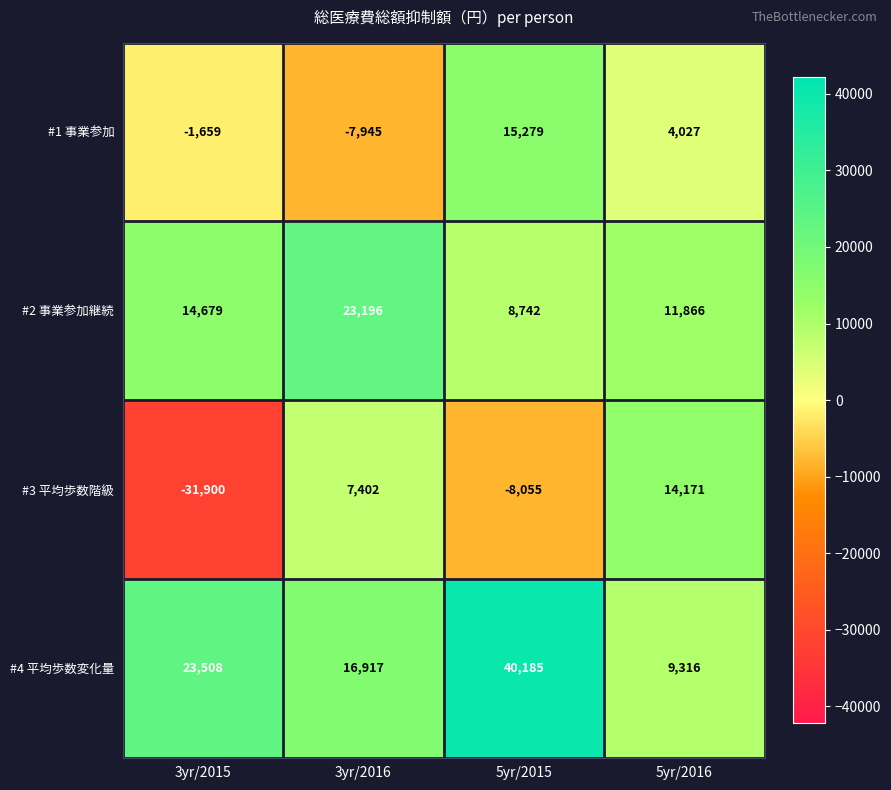

At how many categories does at least one series exceed 6678?

4